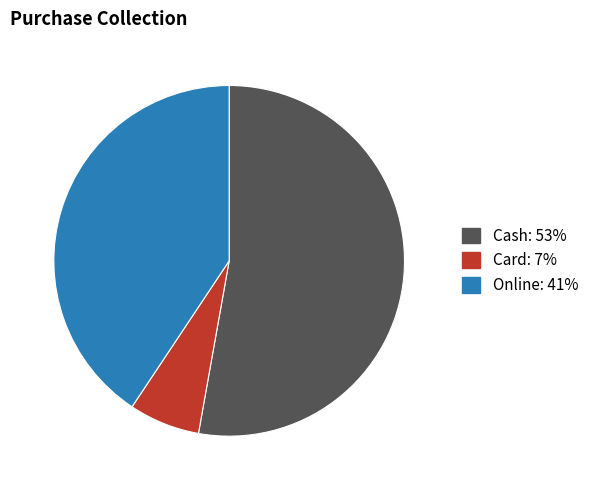

Count the number of slices in the pie.

3